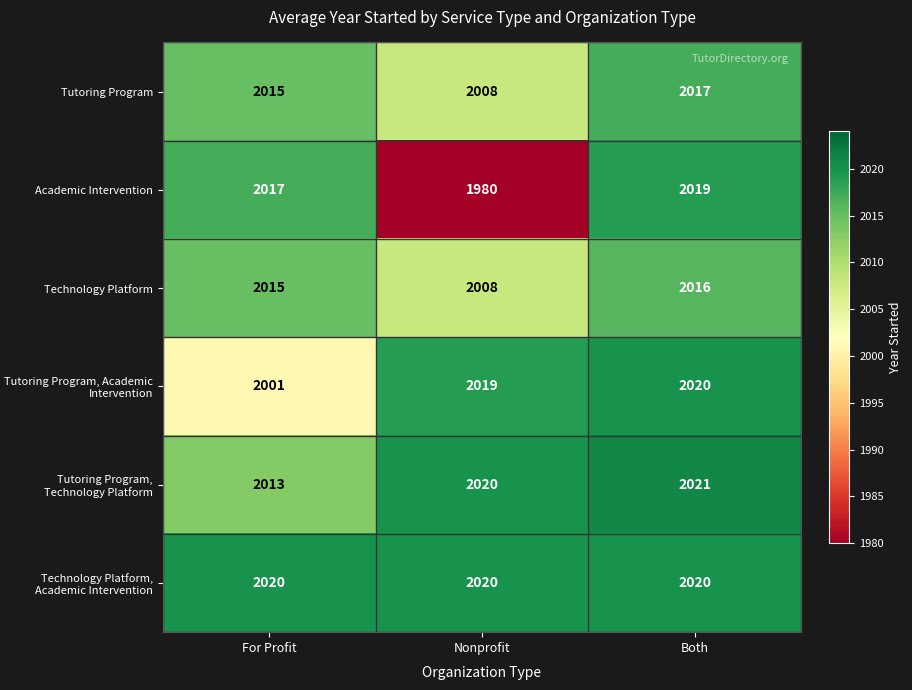

List the labels in order of Tutoring Program value, smallest first.

Nonprofit, For Profit, Both